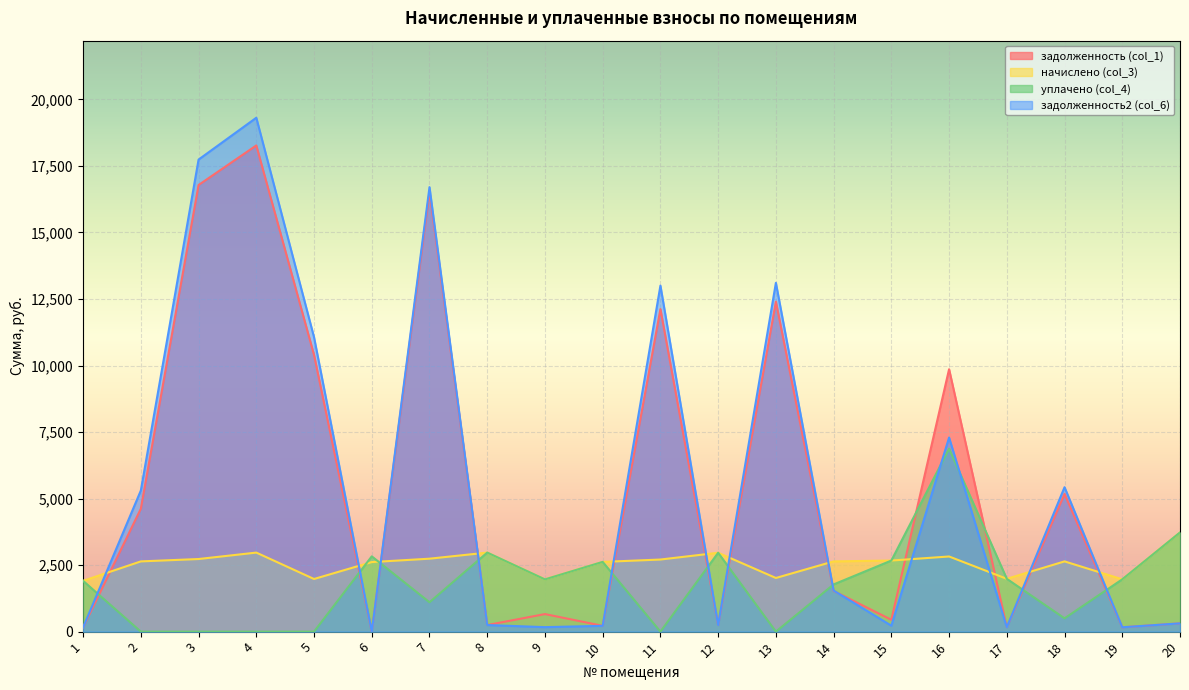

At how many categories does at least one series exceed 2815?

13